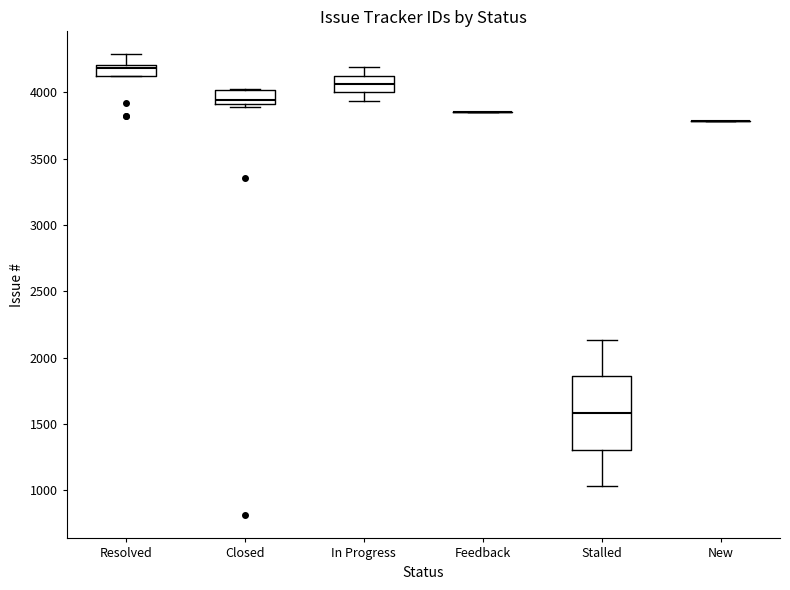

Reading left to right, read every box against the y-axis: the position of its median line, the range the box covers, and the ends of its whiskers. The values are not printed on the chart, so give them approximately, as read against the axis.

Resolved: median 4200 (just below the box's upper edge), box 4150 to 4200, whiskers 4100 to 4300
Closed: median 3950, box 3900 to 4000, whiskers 3900 (just below the box's lower edge) to 4000
In Progress: median 4050, box 4000 to 4150, whiskers 3950 to 4200
Feedback: box collapsed to a line at 3850, whiskers 3850 to 3850
Stalled: median 1600, box 1300 to 1850, whiskers 1050 to 2150
New: box collapsed to a line at 3800, whiskers 3800 to 3800